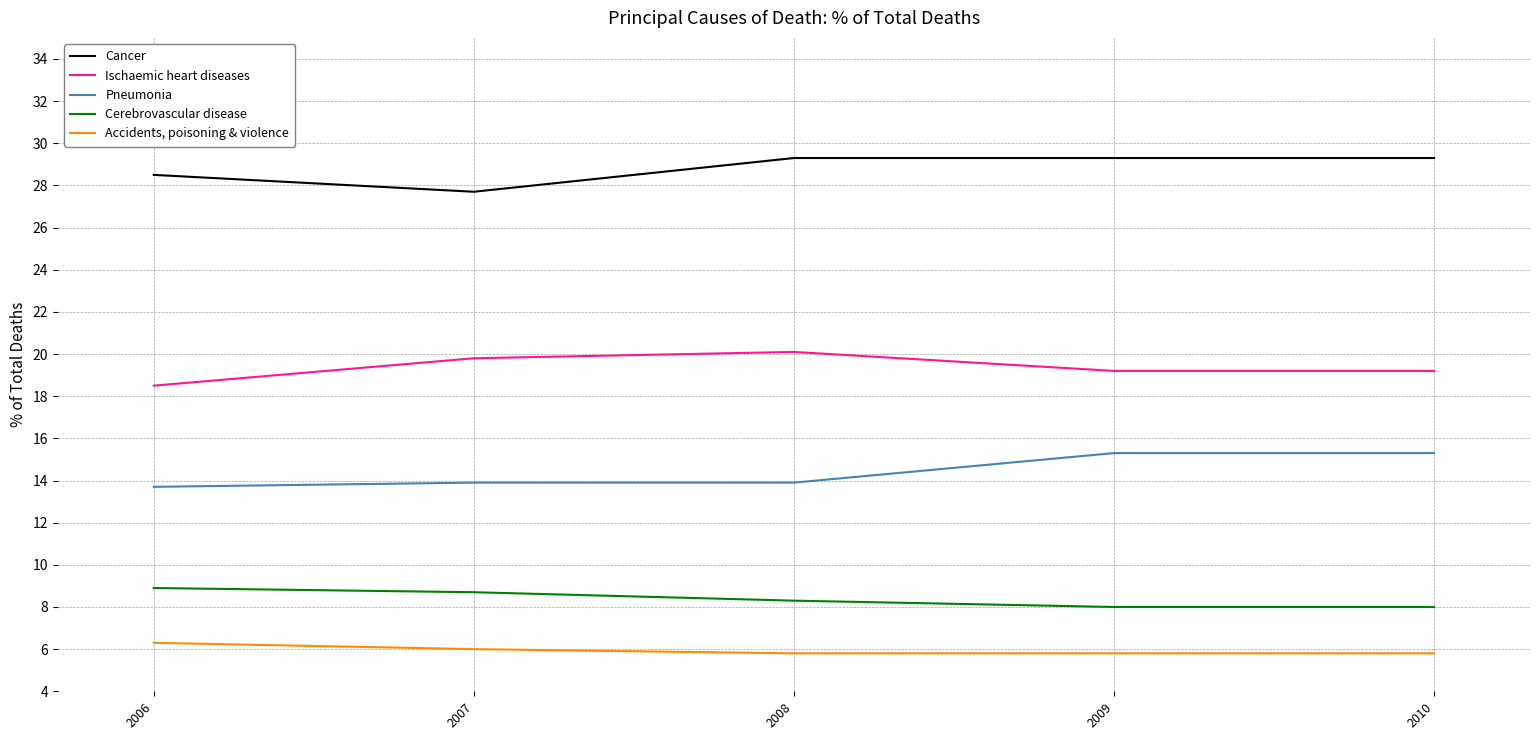

Is it true that Accidents, poisoning & violence equals 1.7 at 2010?

False